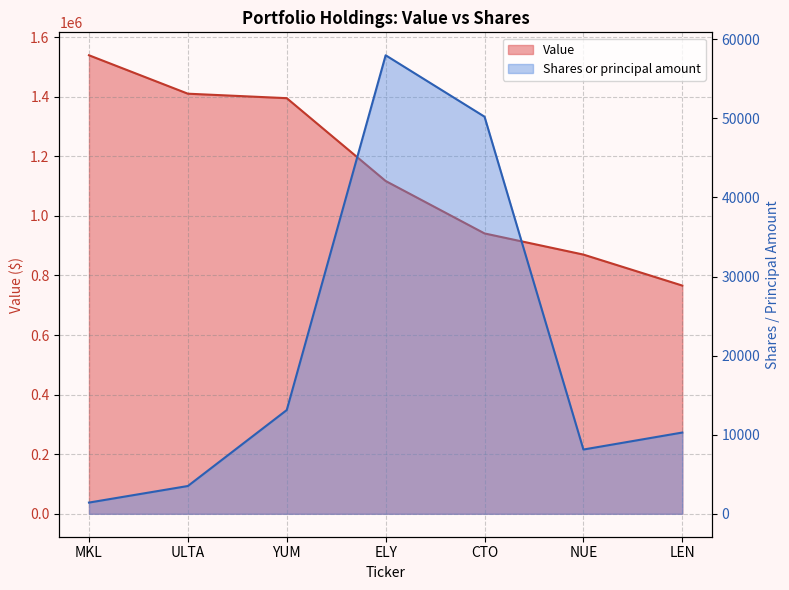

How many values in the Shares or principal amount series are below 10277?

3